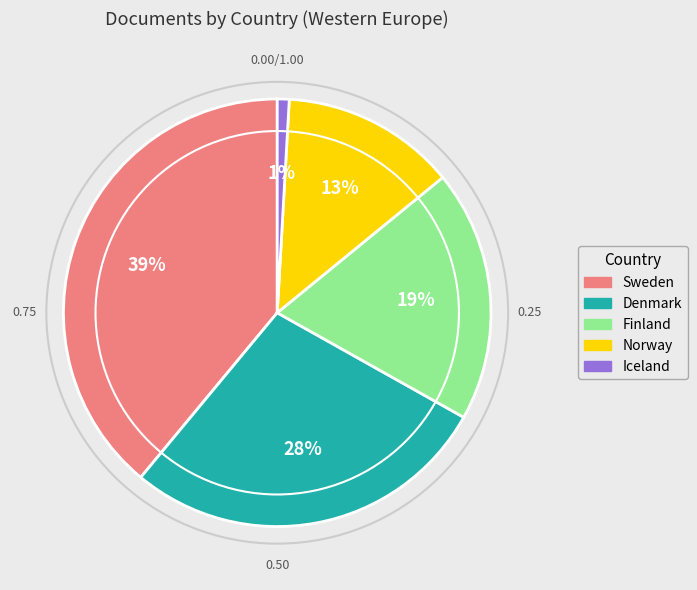

Is there any slice that represents more than half of the pie?

No